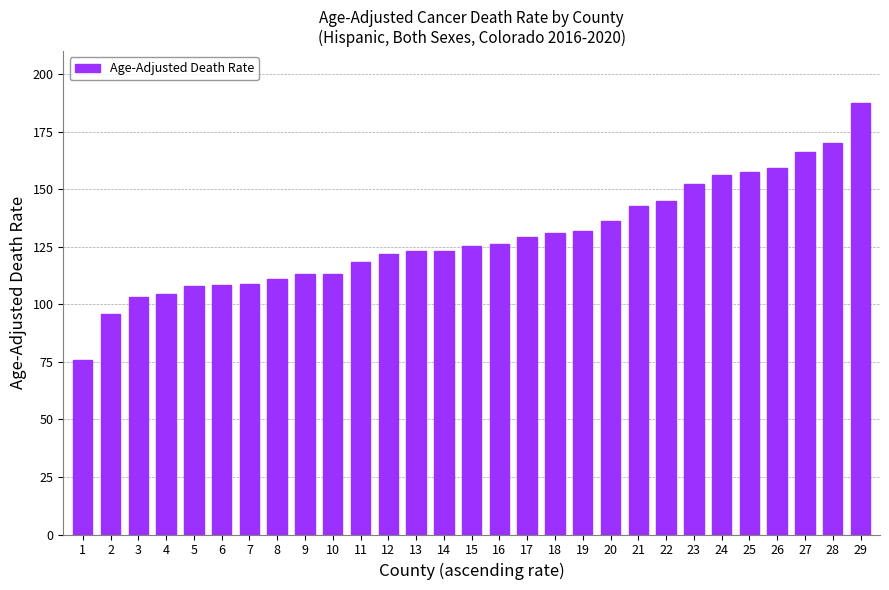

Approximately how many times larger is the value at 26 compared to 28?

0.9